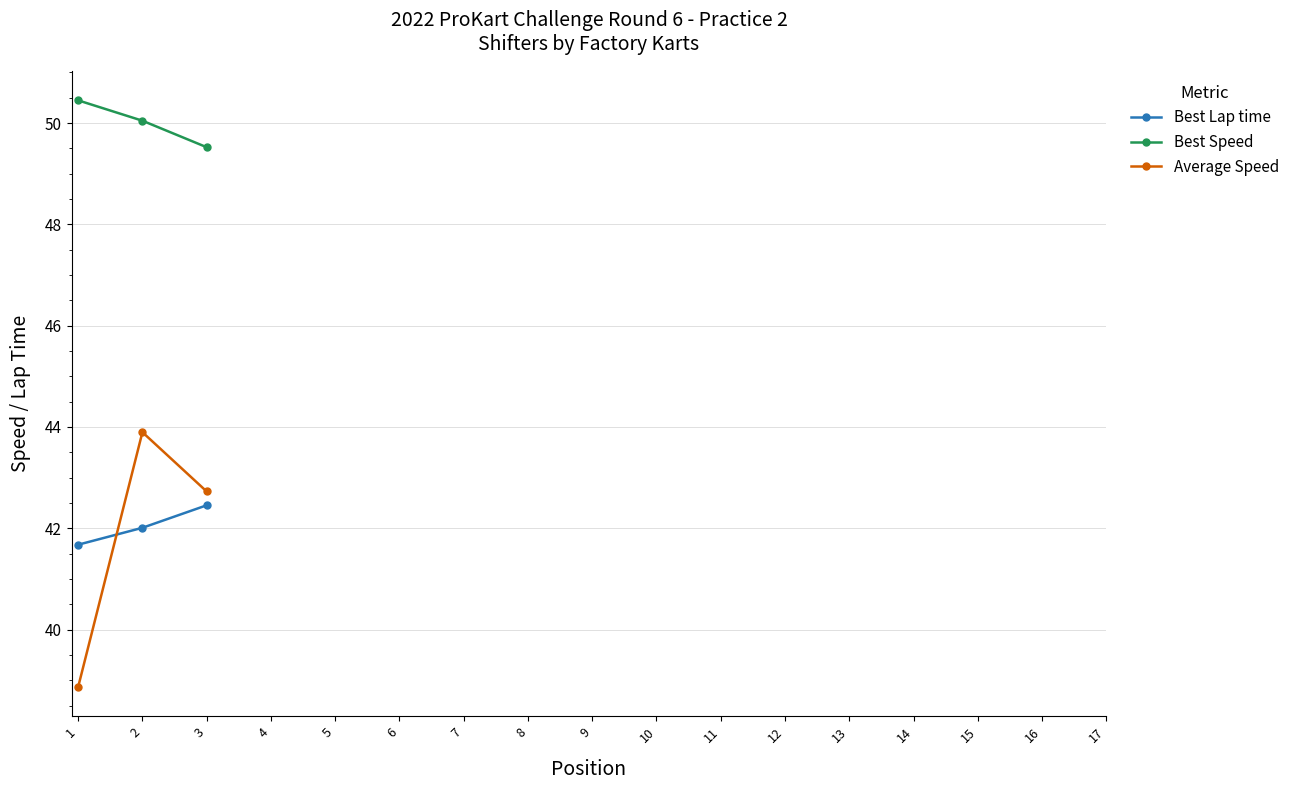

What are all the series names shown in the legend?

Best Lap time, Best Speed, Average Speed